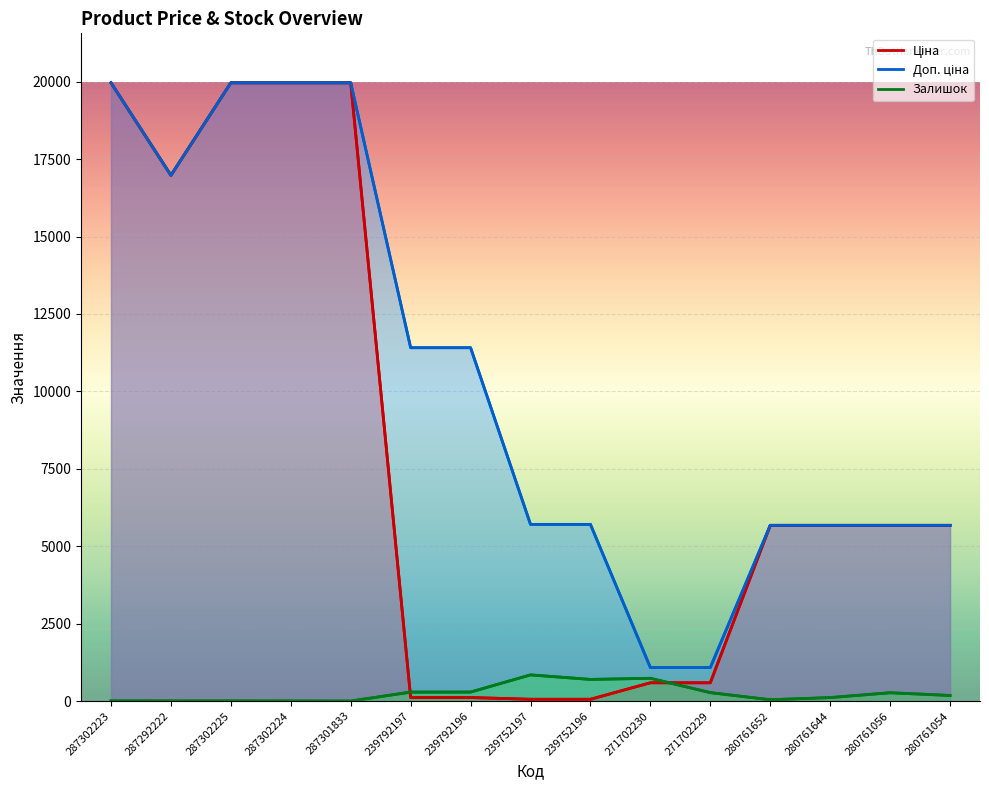

Reading right to left, extract all data points from this chart.

Ціна: 280761054=5673.8	280761056=5673.8	280761644=5673.8	280761652=5673.8	271702229=589.9	271702230=589.9	239752196=57.0	239752197=57.0	239792196=114.1	239792197=114.1	287301833=19964.2	287302224=19964.2	287302225=19964.2	287292222=16976.3	287302223=19964.2
Доп. ціна: 280761054=5673.8	280761056=5673.8	280761644=5673.8	280761652=5673.8	271702229=1081.7	271702230=1081.7	239752196=5705.0	239752197=5705.0	239792196=11410.0	239792197=11410.0	287301833=19964.2	287302224=19964.2	287302225=19964.2	287292222=16976.3	287302223=19964.2
Залишок: 280761054=180.0	280761056=268.0	280761644=112.0	280761652=42.0	271702229=272.0	271702230=735.0	239752196=698.0	239752197=845.0	239792196=290.0	239792197=289.0	287301833=0.0	287302224=3.0	287302225=5.0	287292222=4.0	287302223=7.0